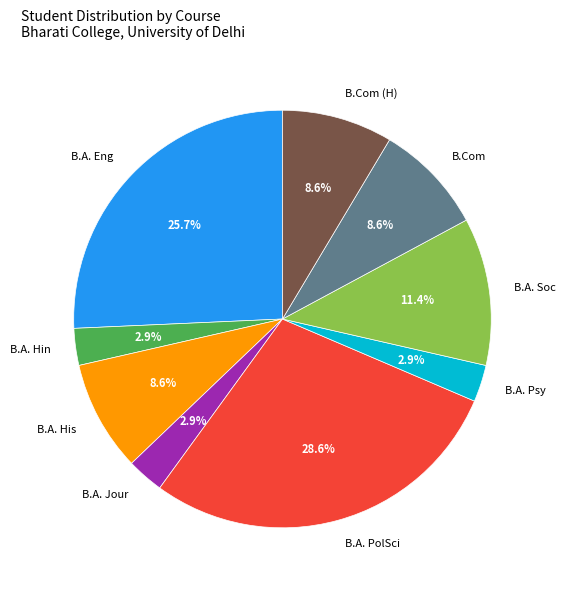

Does B.Com account for over 50% of the chart?

No